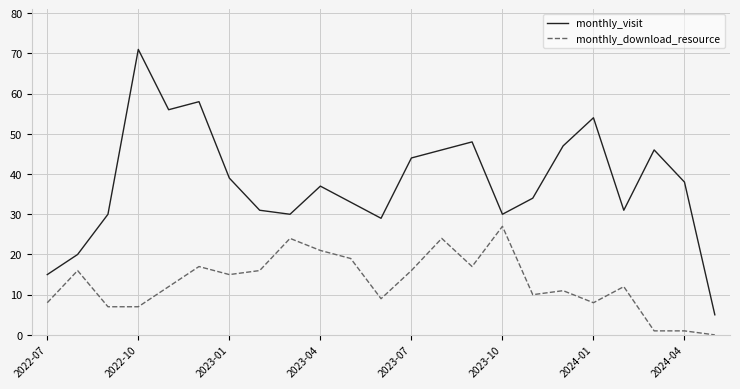

True or false: monthly_download_resource and monthly_visit cross at least once.

False